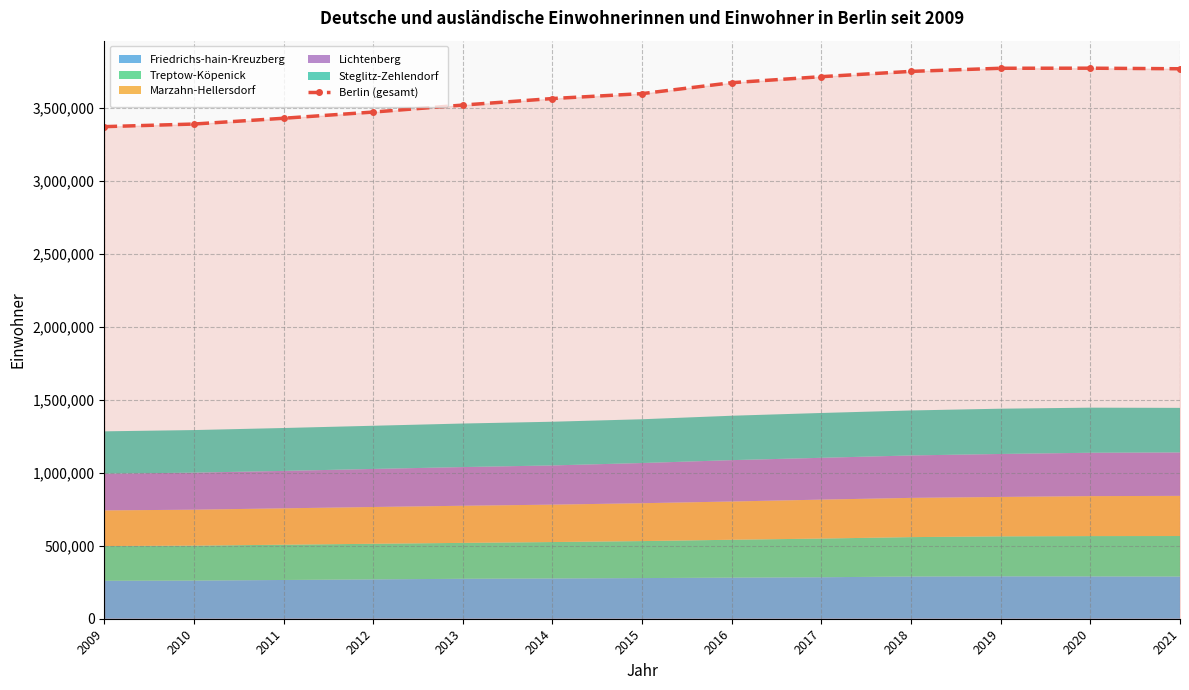

How many values exceed 3595855?

6